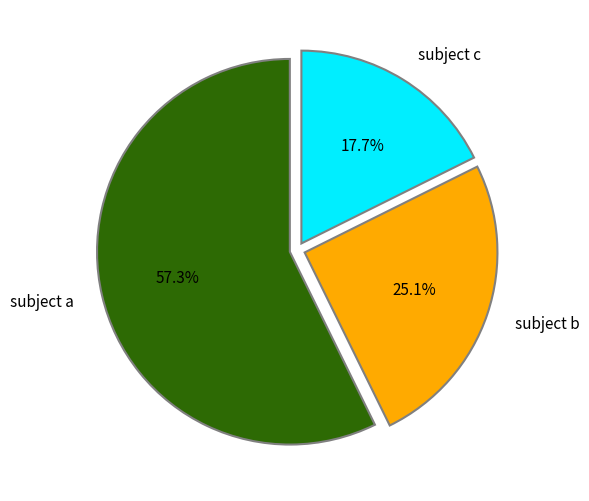

Do subject b and subject c together represent more than half of the pie?

No